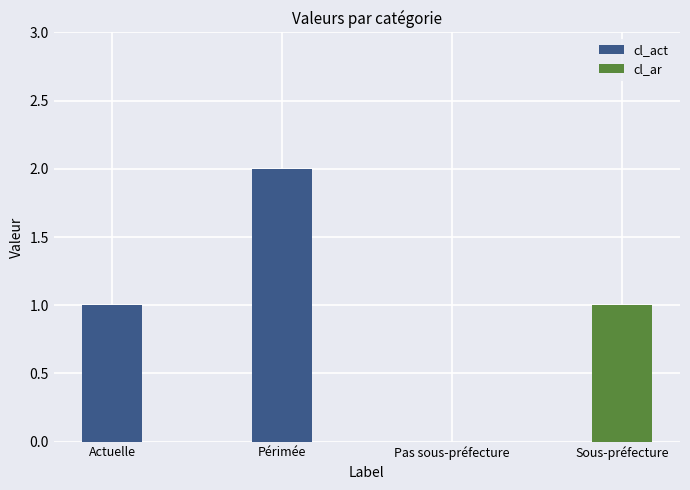

What is the difference between the maximum and minimum values in the cl_ar series?

1